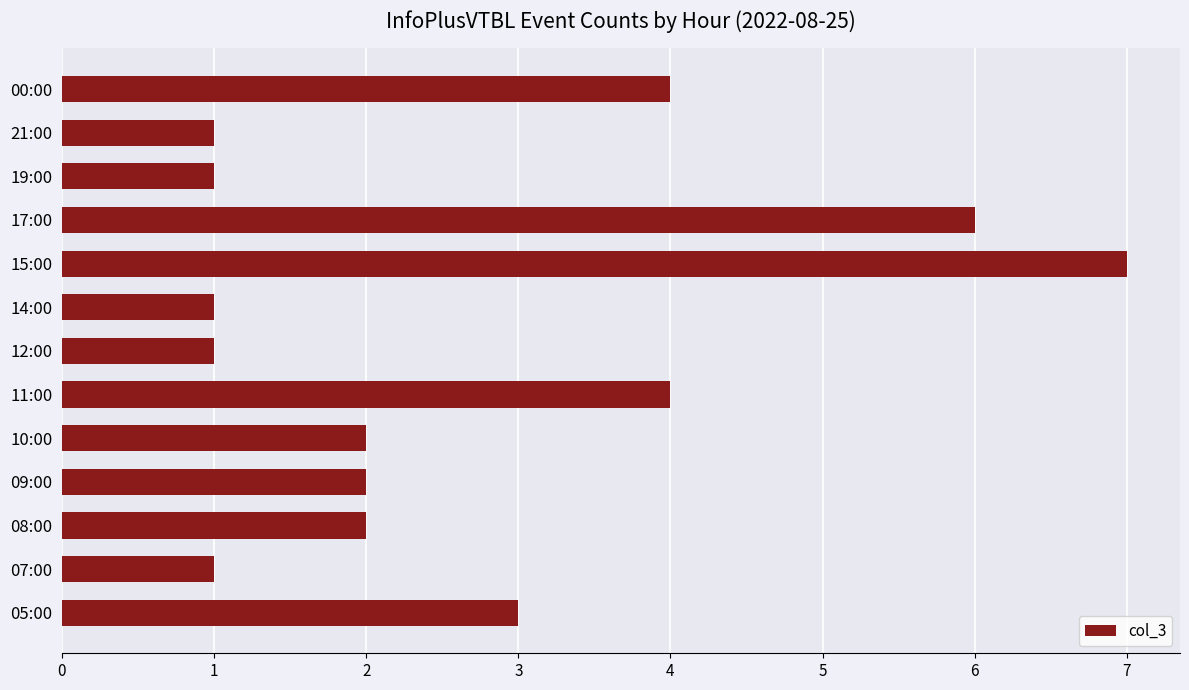

What is the difference between the second highest and minimum values?

5